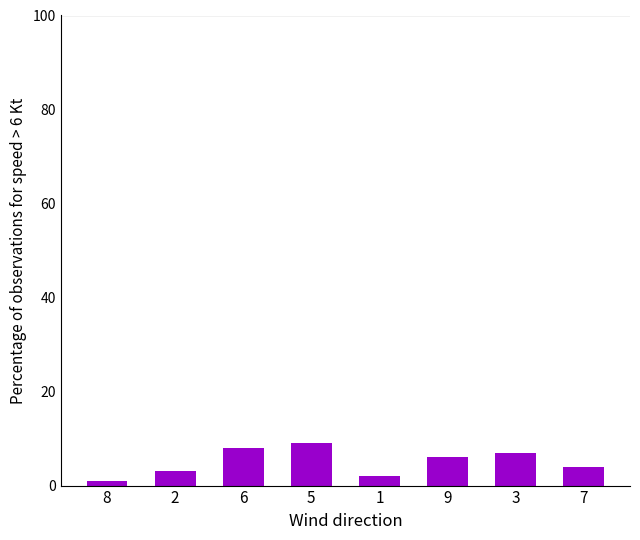

What is the maximum value shown in the chart?

9